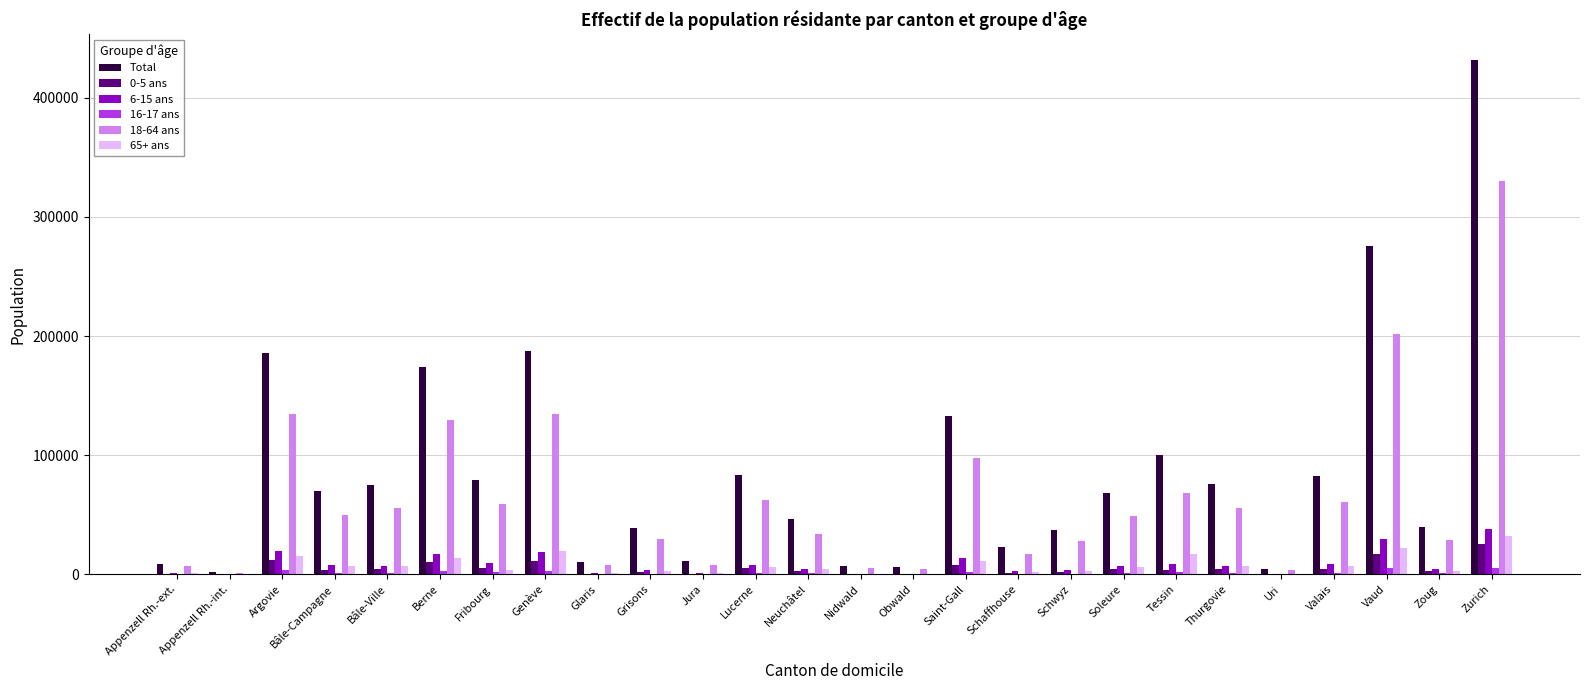

The 0-5 ans series shows 4789 at Valais. True or false?

True